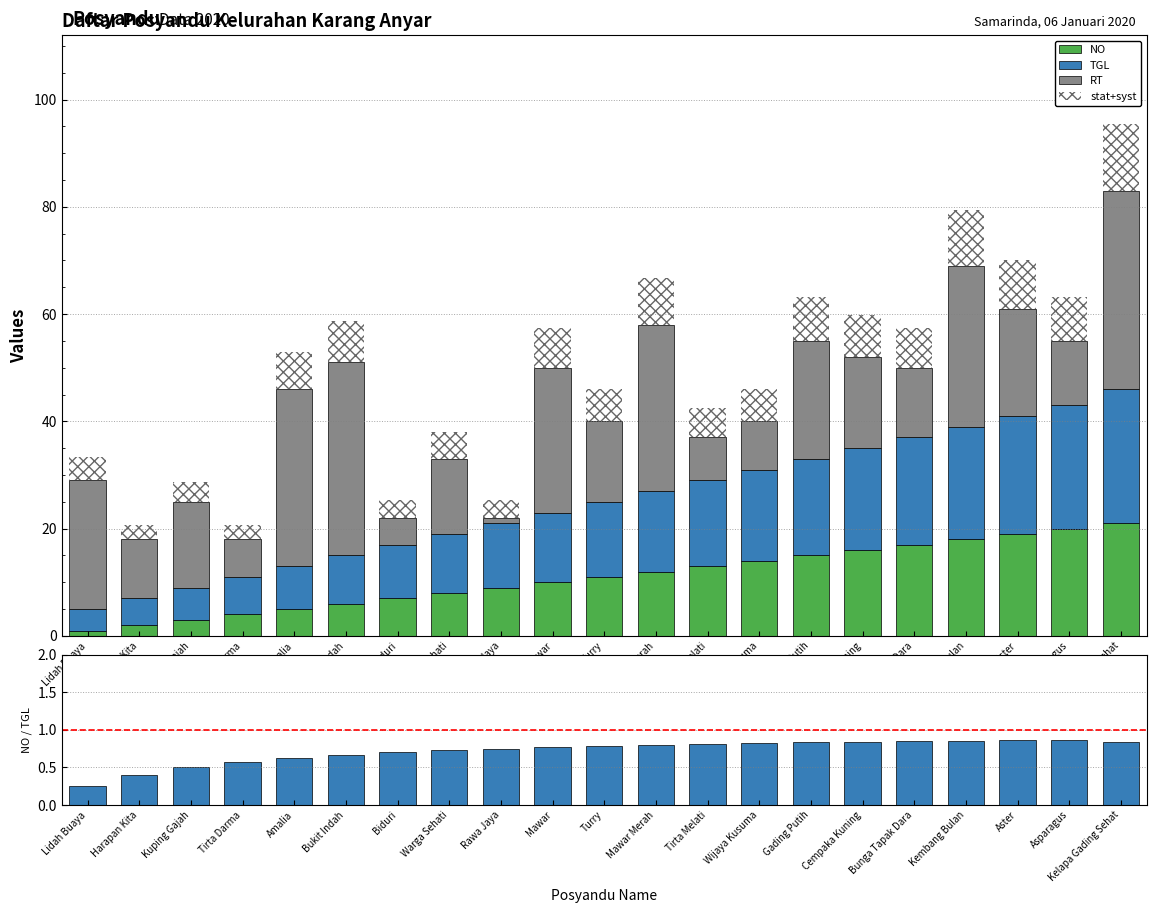

What is the difference between the maximum and minimum values in the stat+syst series?

9.8